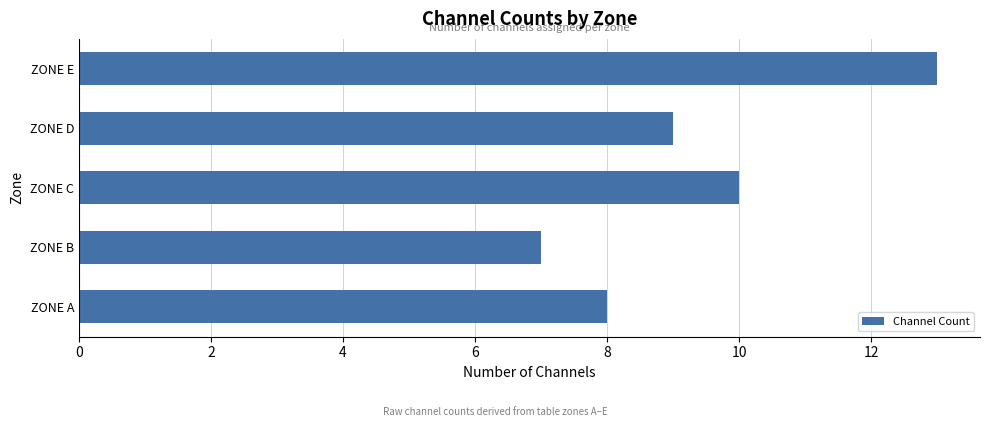

Is it true that the value at ZONE E is 13?

True